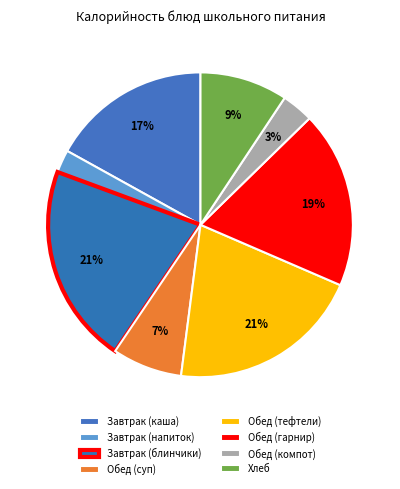

What is the largest slice in the pie chart?

Блинчики с повидлом